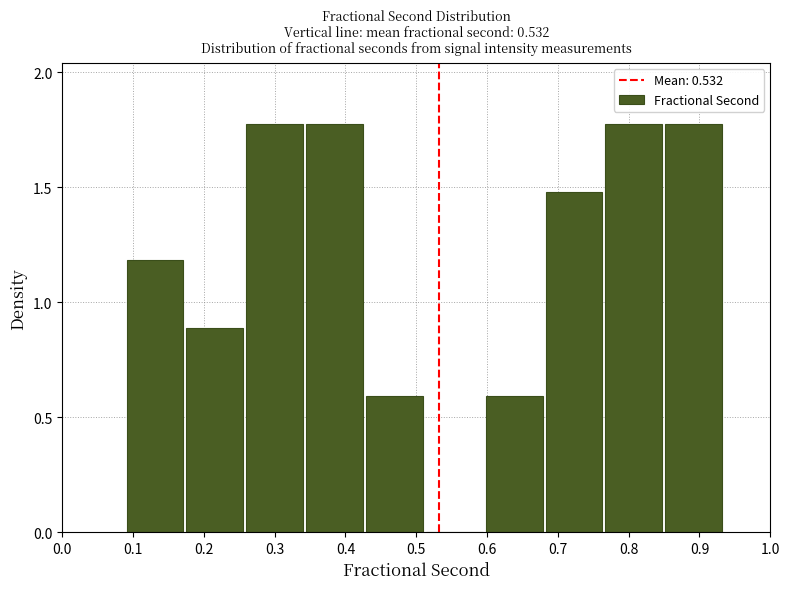

Reading left to right, list every bar in this chart as the range it spans on the x-axis followed by its height. Neither the bar edges nor the heights are printed on the chart, so give them approximately, as read against the axes.

0.09 to 0.17: 1.20
0.17 to 0.26: 0.90
0.26 to 0.34: 1.75
0.34 to 0.43: 1.75
0.43 to 0.51: 0.60
0.51 to 0.60: 0
0.60 to 0.68: 0.60
0.68 to 0.77: 1.50
0.77 to 0.85: 1.75
0.85 to 0.93: 1.75